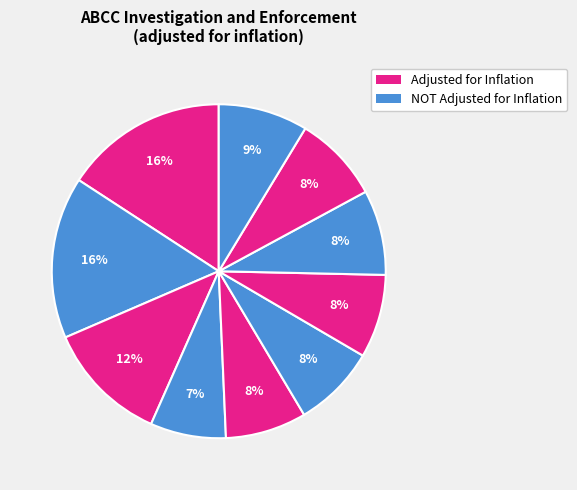

Count the number of slices in the pie.

10